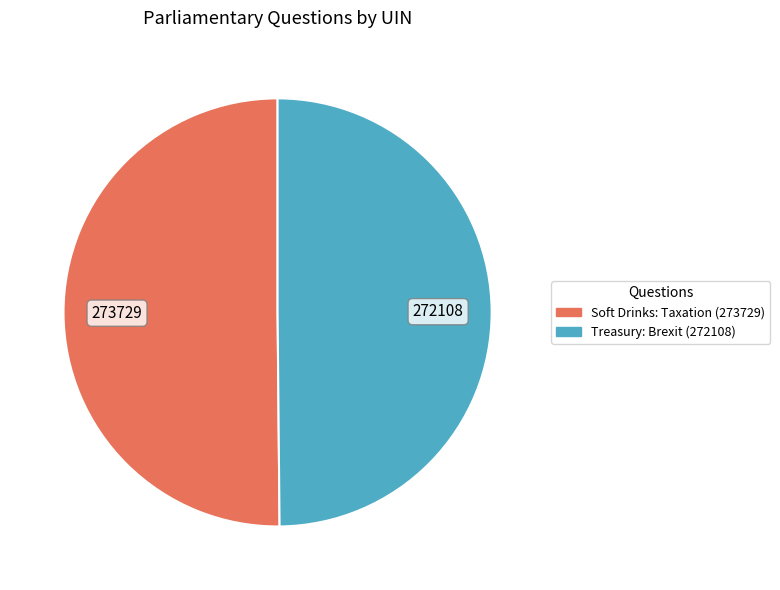

Is it true that Soft Drinks: Taxation (273729) is 50% of the pie?

True